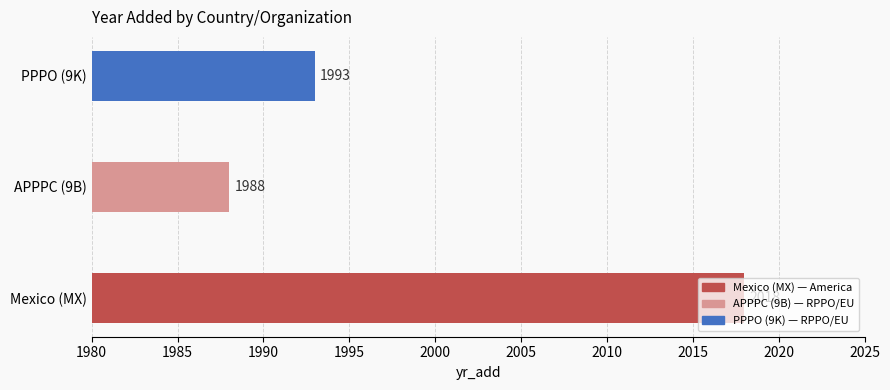

What is the average value?

2000